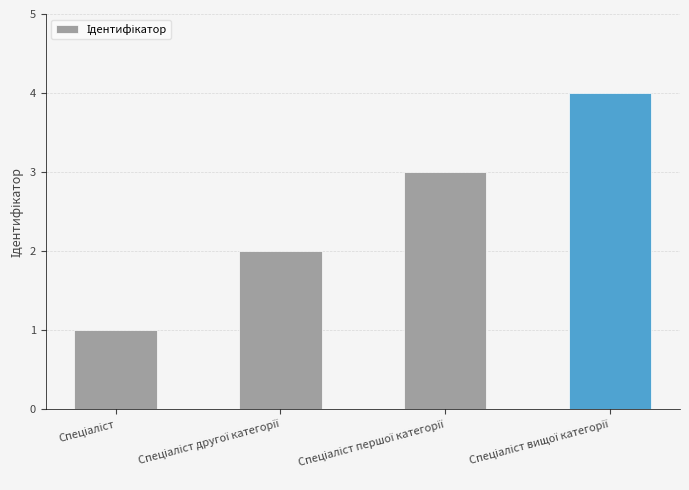

What is the sum of all values?

10